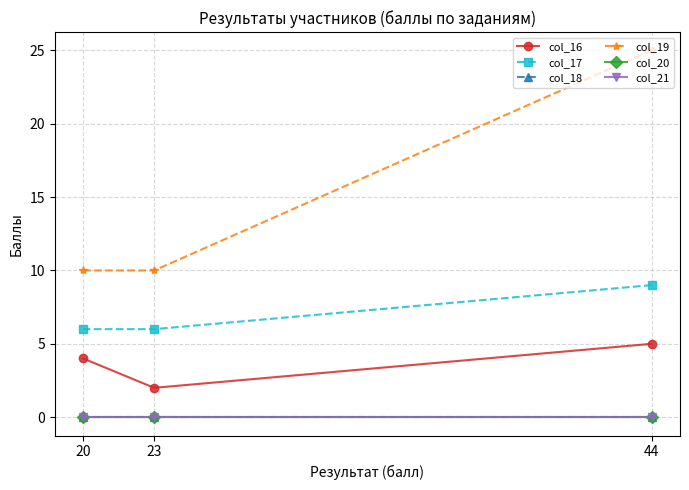

At which label does col_17 reach its peak?

44